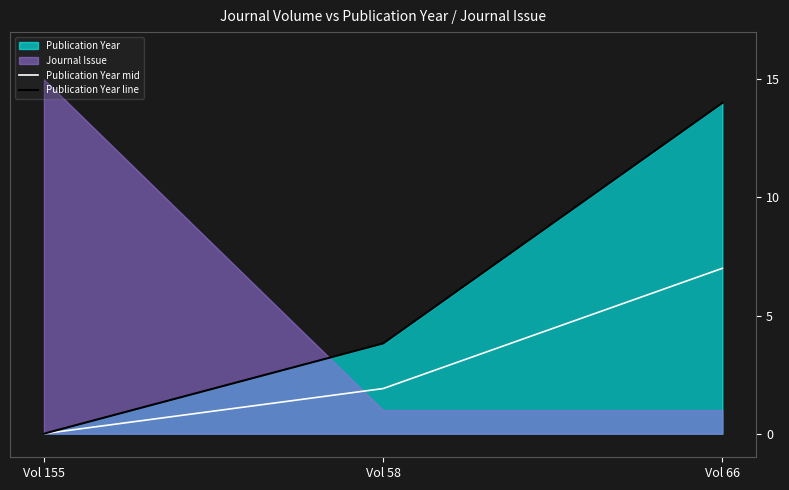

Rank the categories by Publication Year line value from highest to lowest.

Vol 66, Vol 58, Vol 155